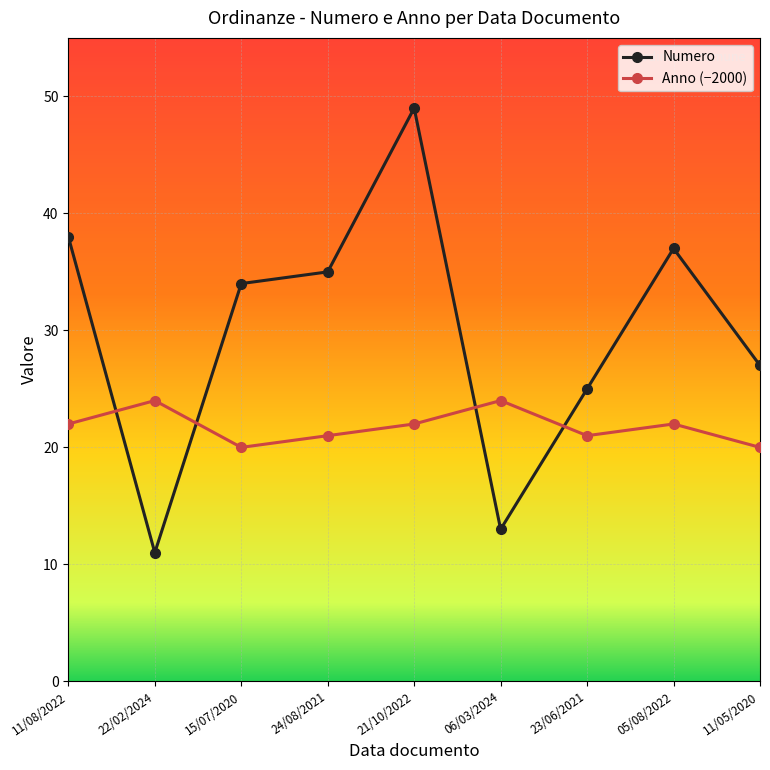

List the series in order of their peak value, highest first.

Numero, Anno (−2000)